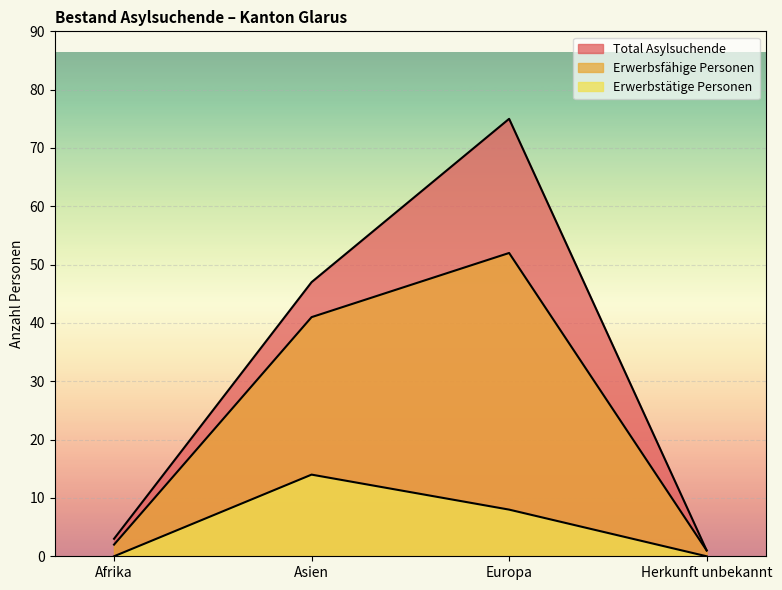

Reading left to right, what are all the values shown in this chart?

Total Asylsuchende: 3	47	75	1
Erwerbsfähige Personen: 2	41	52	1
Erwerbstätige Personen: 0	14	8	0